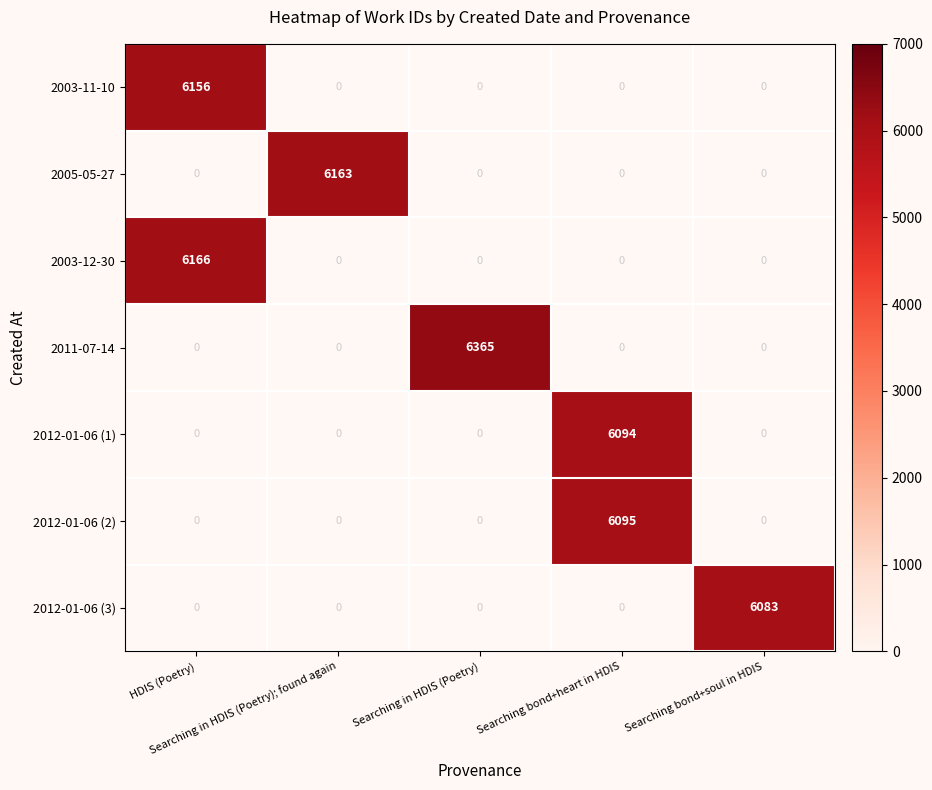

Rank the series by their maximum value, from lowest to highest.

2012-01-06 (3), 2012-01-06 (1), 2012-01-06 (2), 2003-11-10, 2005-05-27, 2003-12-30, 2011-07-14